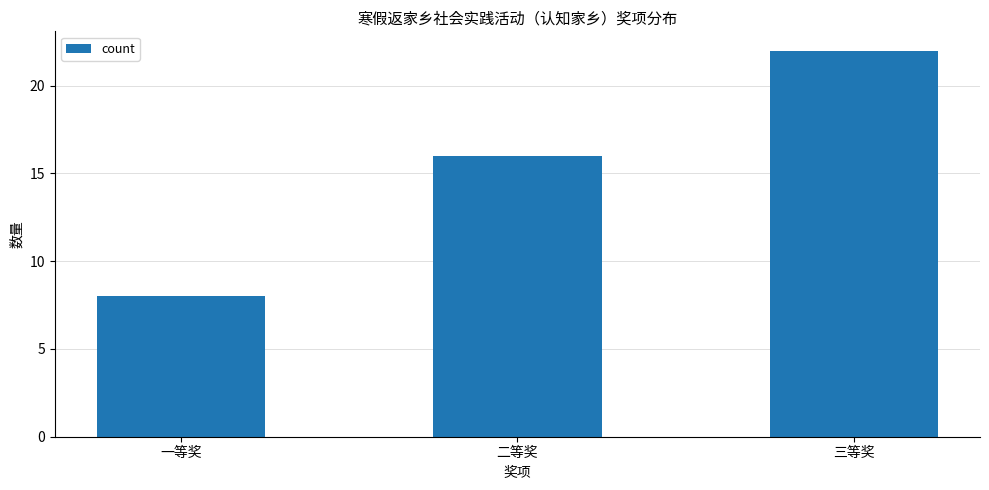

How many values are between 8 and 22?

3